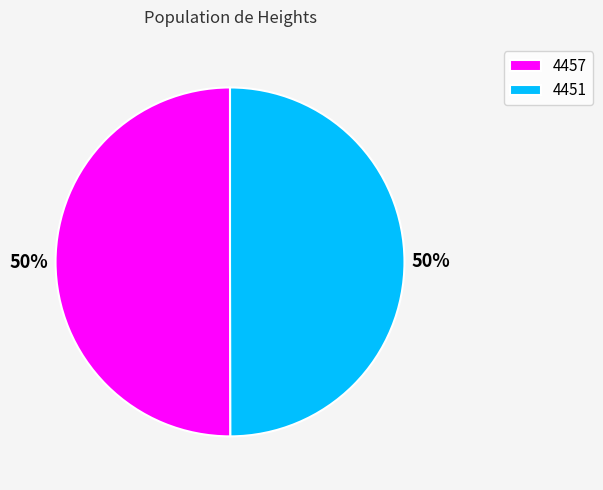

To the nearest percent, what is the combined percentage of 4451 and 4457?

100%